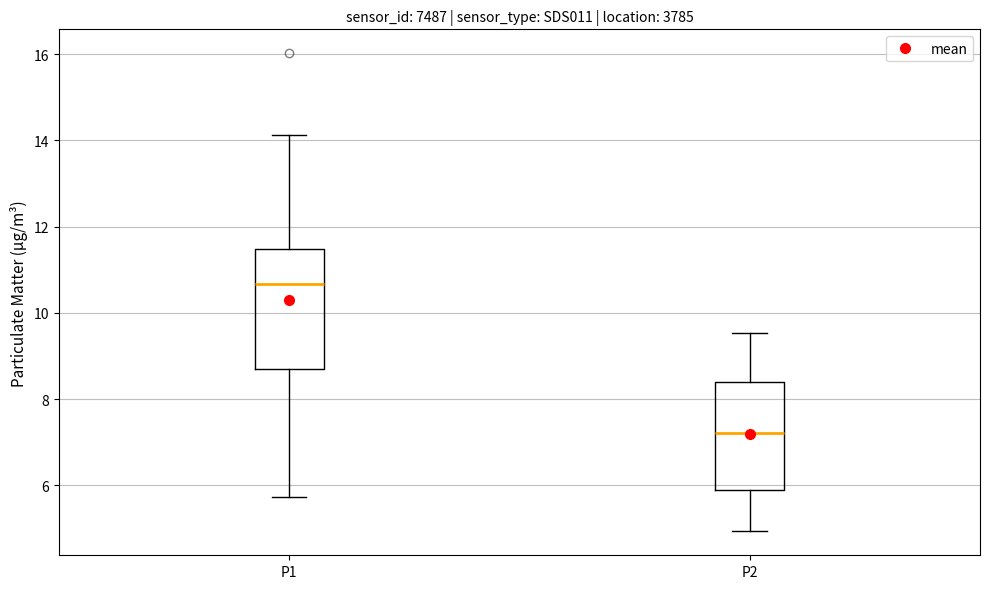

Where does the upper whisker of the box for P2 end on the y-axis? The values are not printed on the chart, so give them approximately, as read against the axis.

9.6